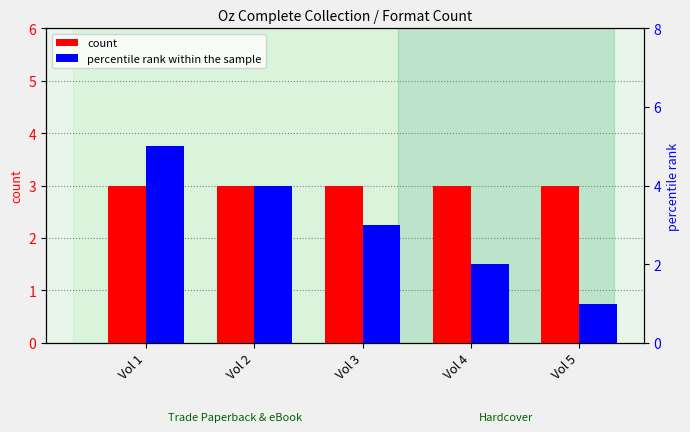

Where is percentile rank within the sample nearest to the value 3?

Vol 3